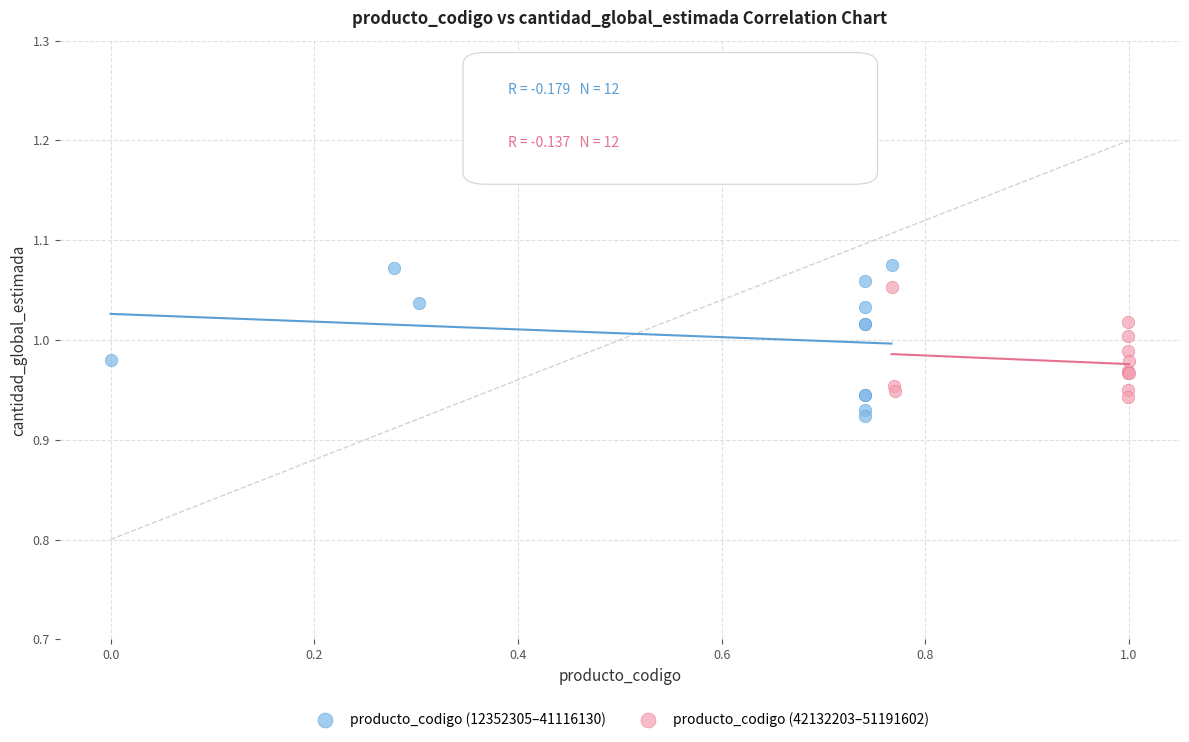

Which series contains the lowest Y value?

producto_codigo (12352305–41116130)